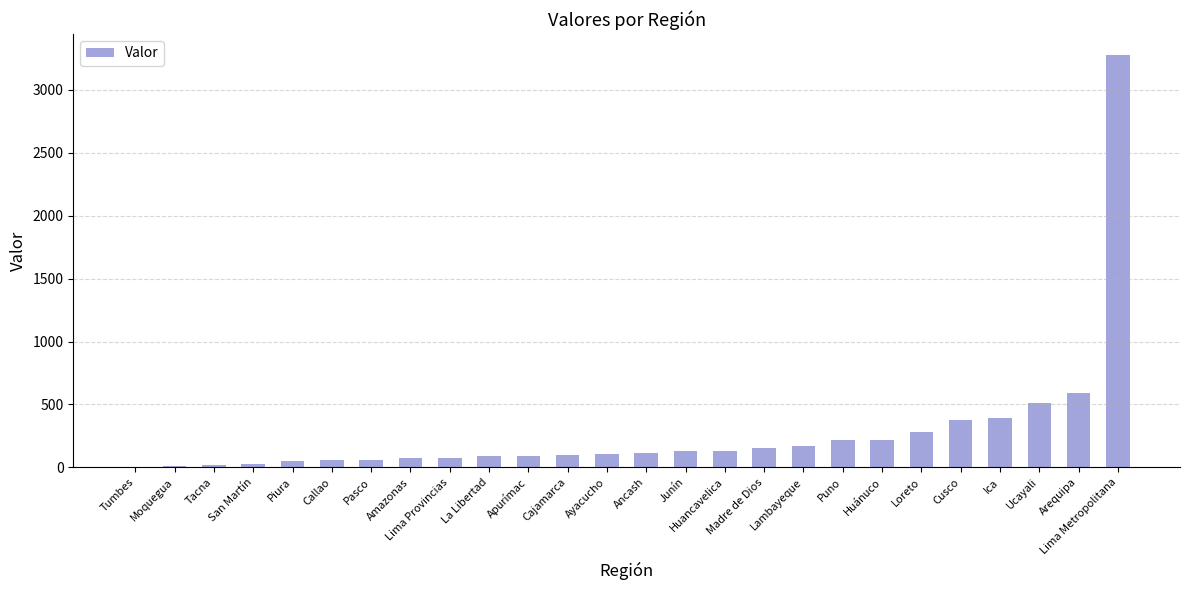

At which label is the value closest to 1641?

Arequipa